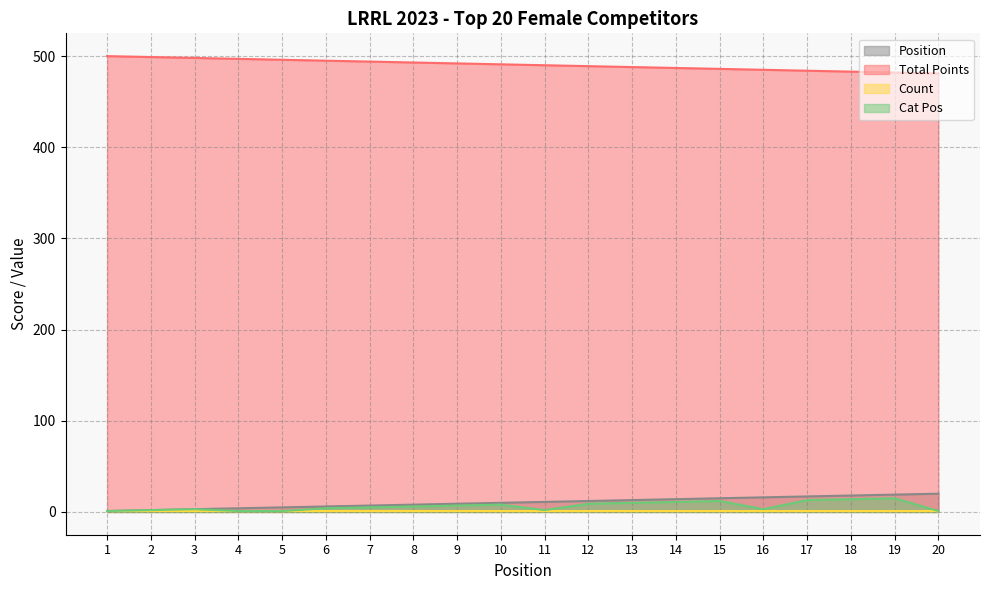

What is the average value of the Cat Pos series?

6